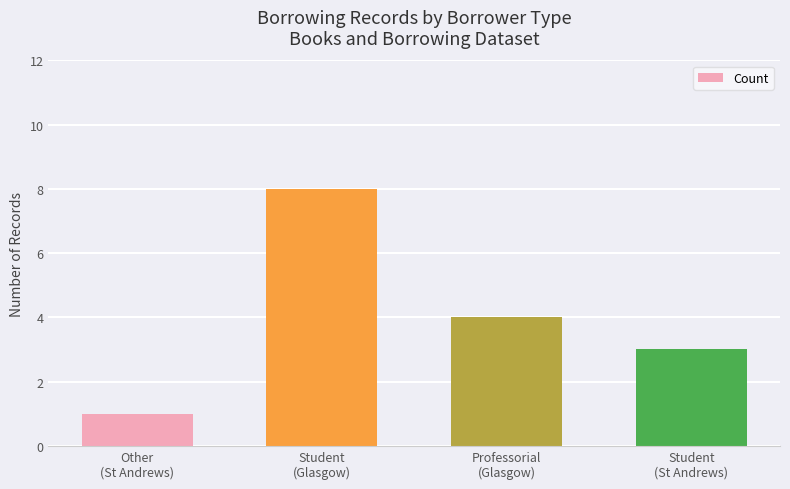

Is it true that the value at Professorial
(Glasgow) is 6?

False